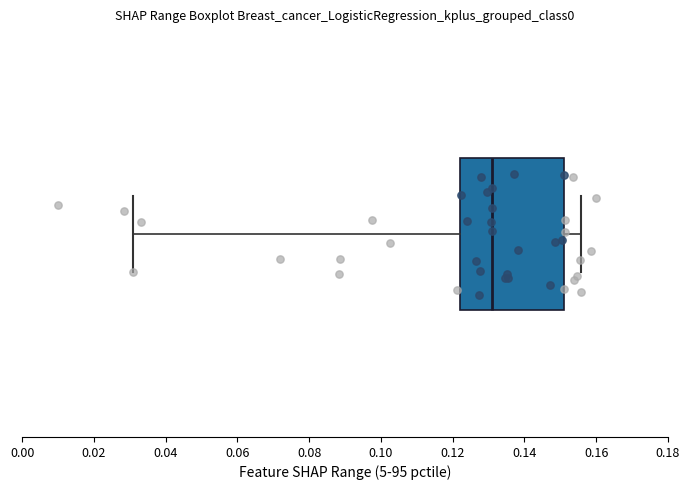

Read this box plot against the x-axis: the position of the median line, the range covered by the box, and the ends of both whiskers. The values are not printed on the chart, so give them approximately, as read against the axis.

median 0.132, box 0.122 to 0.152, whiskers 0.030 to 0.156